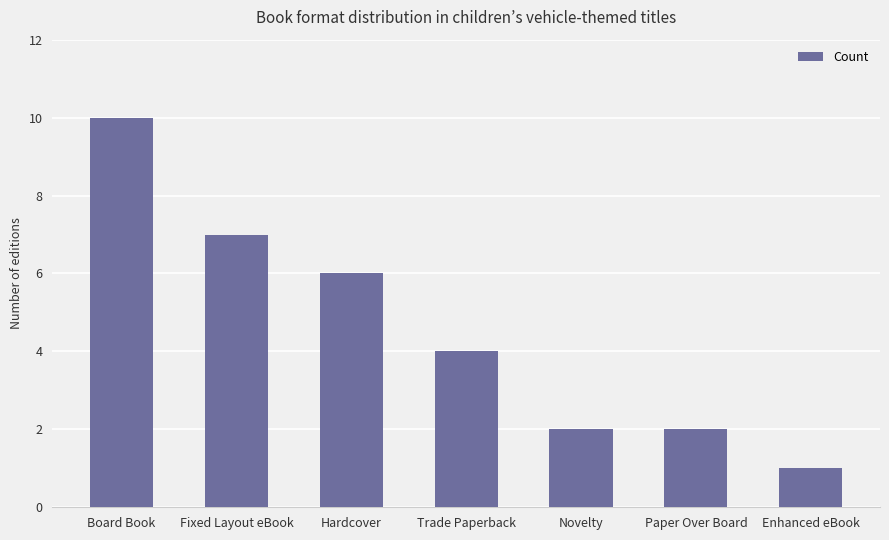

What is the value of the 5th bar from the left?

2